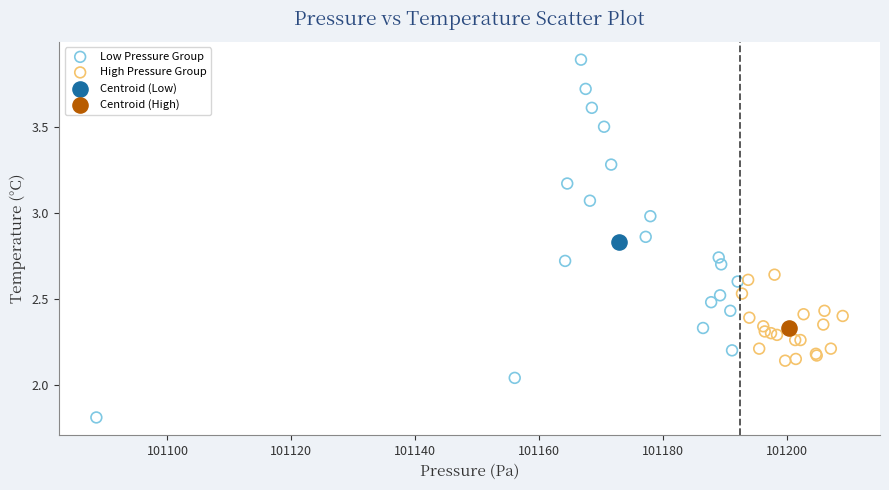

What are all the series names shown in the legend?

Low Pressure Group, High Pressure Group, Centroid (Low), Centroid (High)